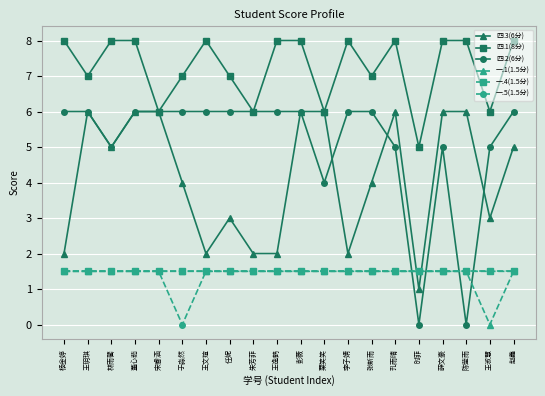

Reading right to left, what are all the values shown in this chart?

四.3(6分): 赵鑫=5.0	王淑慧=3.0	陈莹雨=6.0	薛文豪=6.0	时菲=1.0	孔雨晴=6.0	张新雨=4.0	李子婧=2.0	栗笑笑=6.0	彭薇=6.0	王逸鹤=2.0	朱芳菲=2.0	任妮=3.0	王文瑄=2.0	于淼然=4.0	宋睿涵=6.0	董心茹=6.0	林雨馨=5.0	王玥琪=6.0	杨金婷=2.0
四.1(8分): 赵鑫=8.0	王淑慧=6.0	陈莹雨=8.0	薛文豪=8.0	时菲=5.0	孔雨晴=8.0	张新雨=7.0	李子婧=8.0	栗笑笑=6.0	彭薇=8.0	王逸鹤=8.0	朱芳菲=6.0	任妮=7.0	王文瑄=8.0	于淼然=7.0	宋睿涵=6.0	董心茹=8.0	林雨馨=8.0	王玥琪=7.0	杨金婷=8.0
四.2(6分): 赵鑫=6.0	王淑慧=5.0	陈莹雨=0.0	薛文豪=5.0	时菲=0.0	孔雨晴=5.0	张新雨=6.0	李子婧=6.0	栗笑笑=4.0	彭薇=6.0	王逸鹤=6.0	朱芳菲=6.0	任妮=6.0	王文瑄=6.0	于淼然=6.0	宋睿涵=6.0	董心茹=6.0	林雨馨=5.0	王玥琪=6.0	杨金婷=6.0
一.1(1.5分): 赵鑫=1.5	王淑慧=0.0	陈莹雨=1.5	薛文豪=1.5	时菲=1.5	孔雨晴=1.5	张新雨=1.5	李子婧=1.5	栗笑笑=1.5	彭薇=1.5	王逸鹤=1.5	朱芳菲=1.5	任妮=1.5	王文瑄=1.5	于淼然=1.5	宋睿涵=1.5	董心茹=1.5	林雨馨=1.5	王玥琪=1.5	杨金婷=1.5
一.4(1.5分): 赵鑫=1.5	王淑慧=1.5	陈莹雨=1.5	薛文豪=1.5	时菲=1.5	孔雨晴=1.5	张新雨=1.5	李子婧=1.5	栗笑笑=1.5	彭薇=1.5	王逸鹤=1.5	朱芳菲=1.5	任妮=1.5	王文瑄=1.5	于淼然=1.5	宋睿涵=1.5	董心茹=1.5	林雨馨=1.5	王玥琪=1.5	杨金婷=1.5
一.5(1.5分): 赵鑫=1.5	王淑慧=1.5	陈莹雨=1.5	薛文豪=1.5	时菲=1.5	孔雨晴=1.5	张新雨=1.5	李子婧=1.5	栗笑笑=1.5	彭薇=1.5	王逸鹤=1.5	朱芳菲=1.5	任妮=1.5	王文瑄=1.5	于淼然=0.0	宋睿涵=1.5	董心茹=1.5	林雨馨=1.5	王玥琪=1.5	杨金婷=1.5